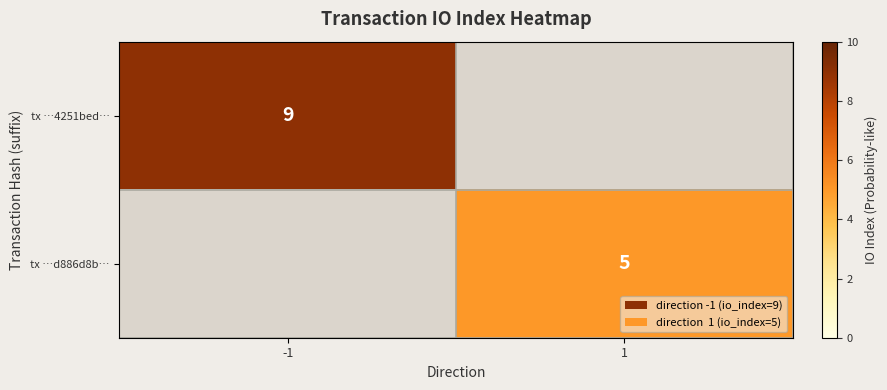

How many data points does each series have?

2